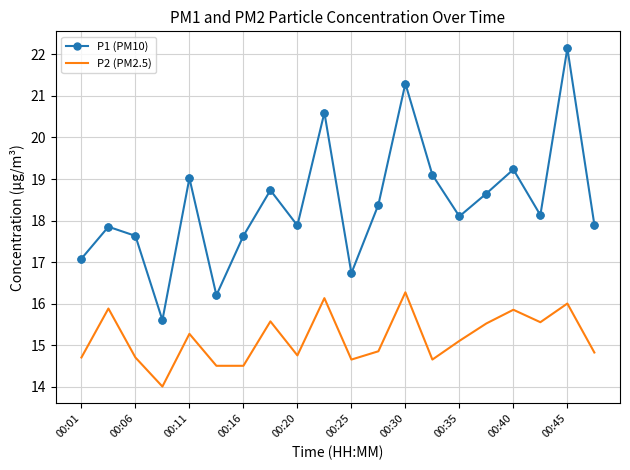

At how many categories does at least one series exceed 14?

20